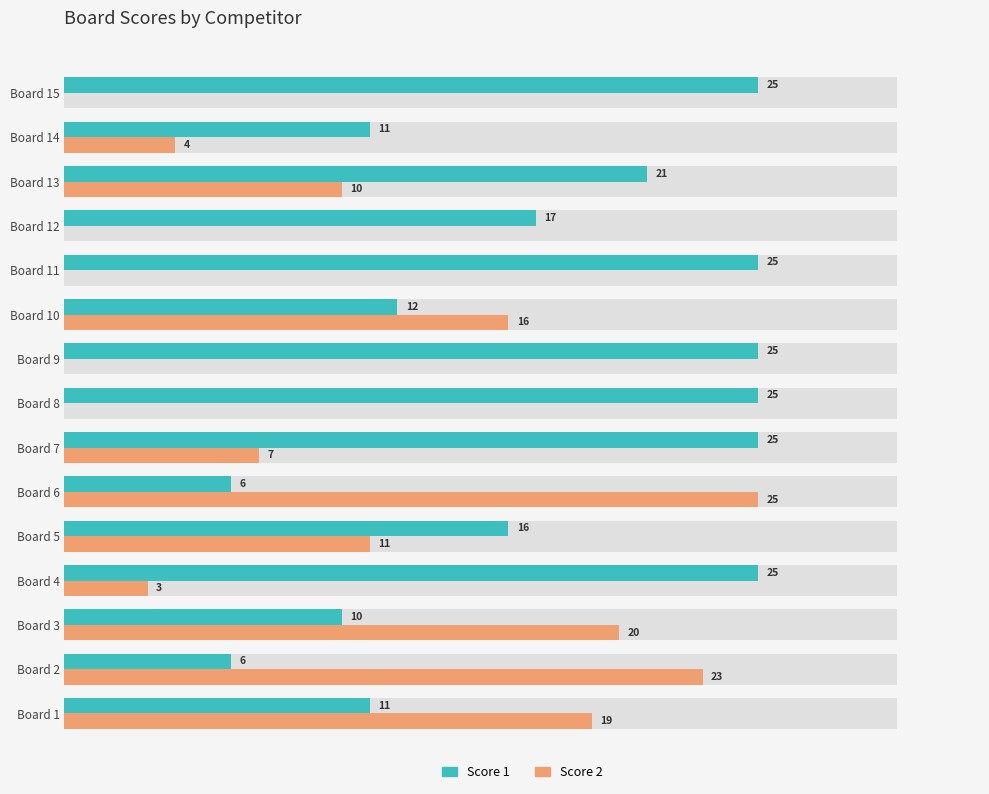

How many positive values does the Score 2 series have?

10